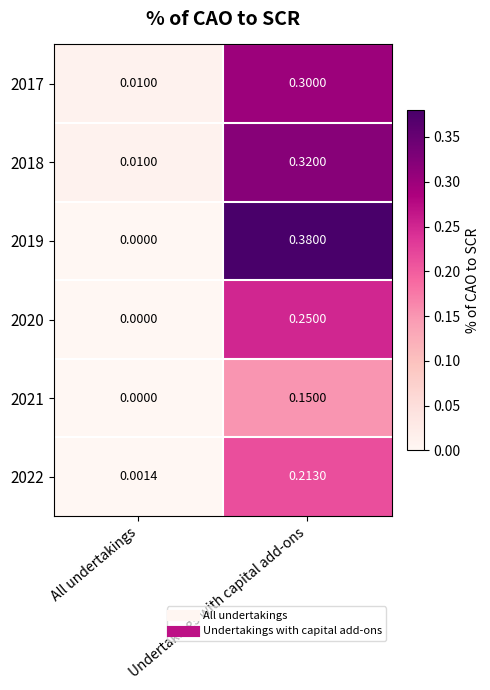

Which category has the lowest value in the 2022 series?

All undertakings